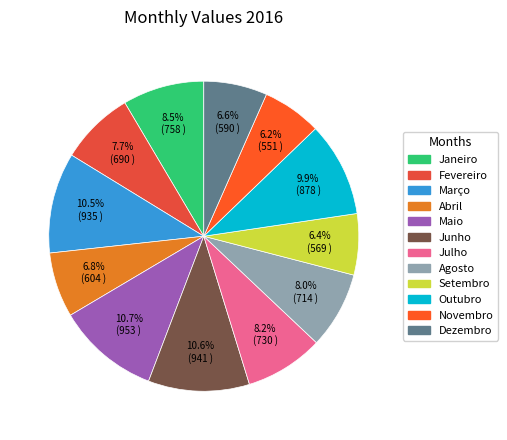

To the nearest percent, what portion does Outubro represent?

10%